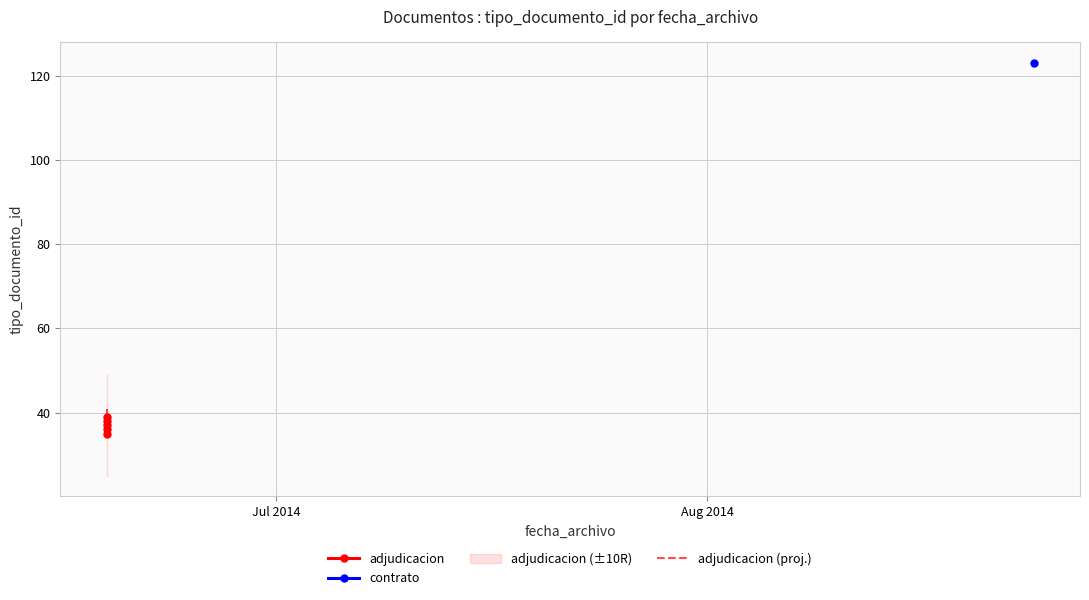

What is the smallest value displayed?

35.0